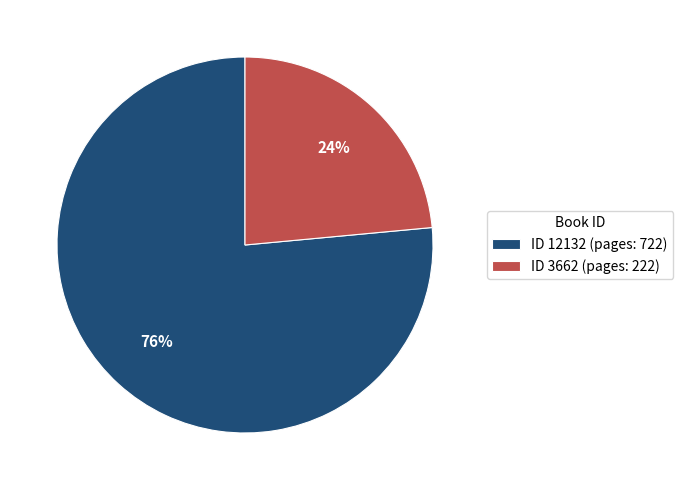

Between ID 3662 (pages: 222) and ID 12132 (pages: 722), which is larger?

ID 12132 (pages: 722)